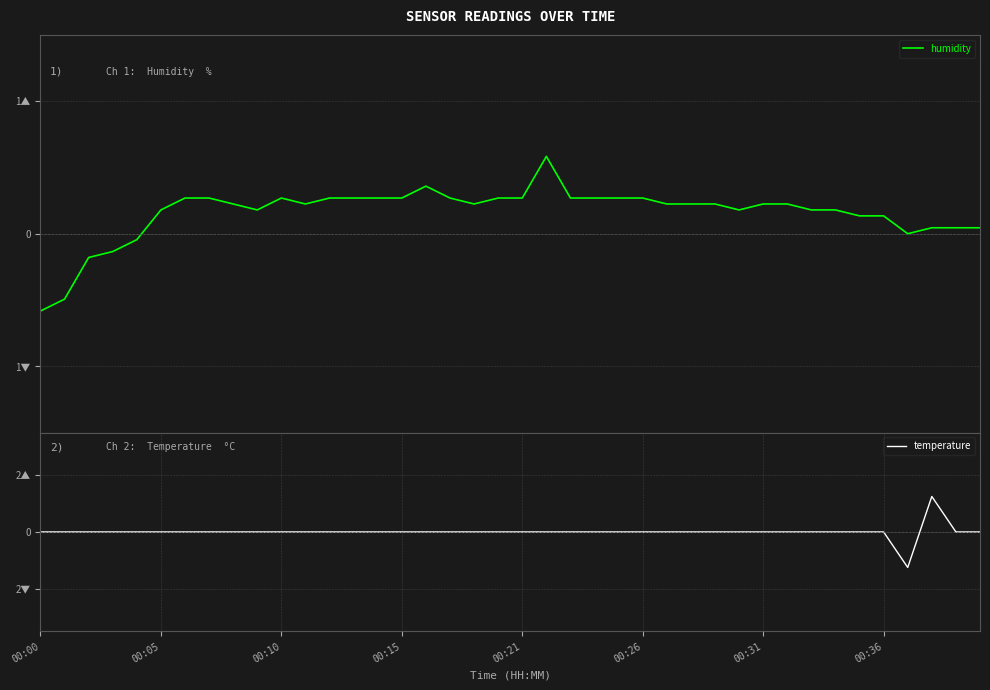

Rank the series by their average value, from lowest to highest.

temperature, humidity